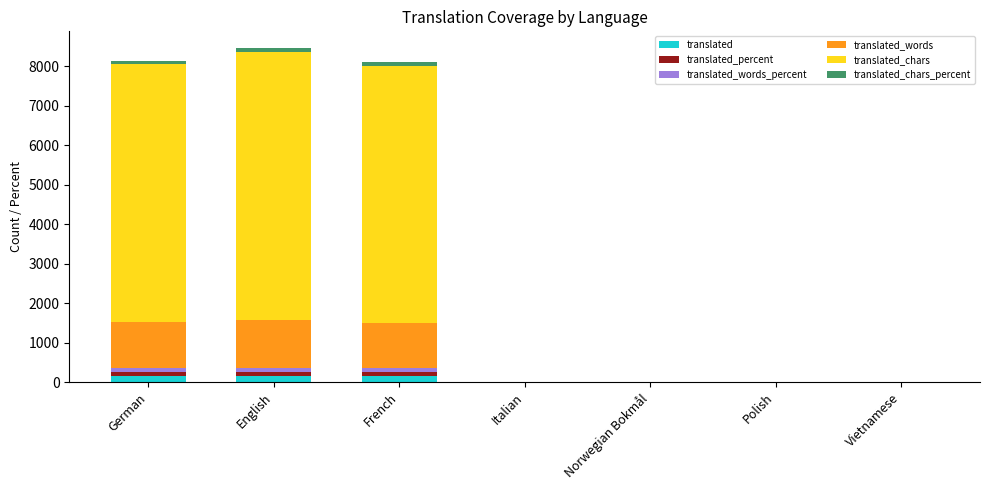

Is it true that translated equals 0.0 at Norwegian Bokmål?

True